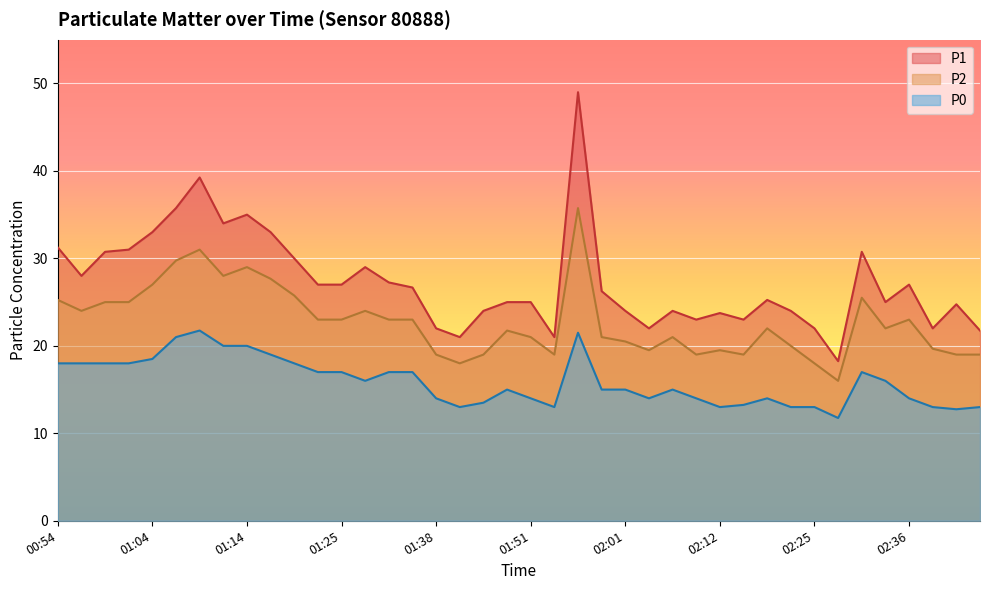

The value of P2 at 02:12 is 19.5. True or false?

True